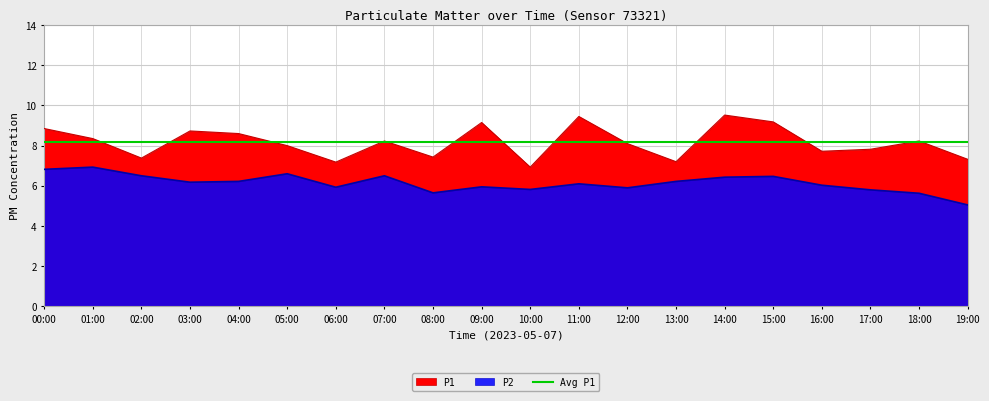

Read the P2 value at 08:00.

5.7